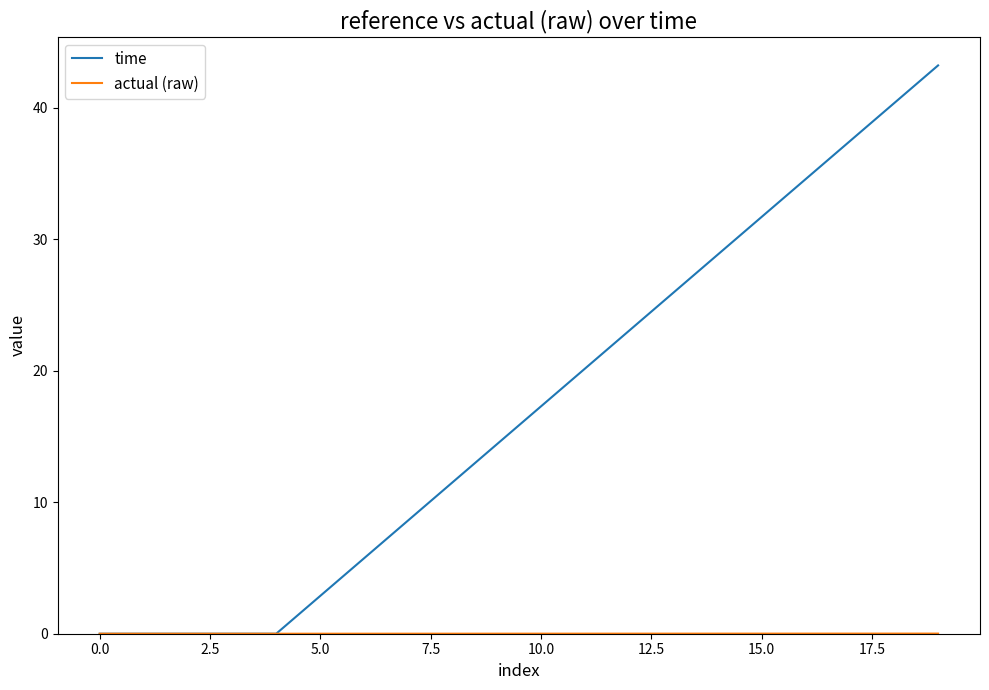

Which series has the largest total across all categories?

time